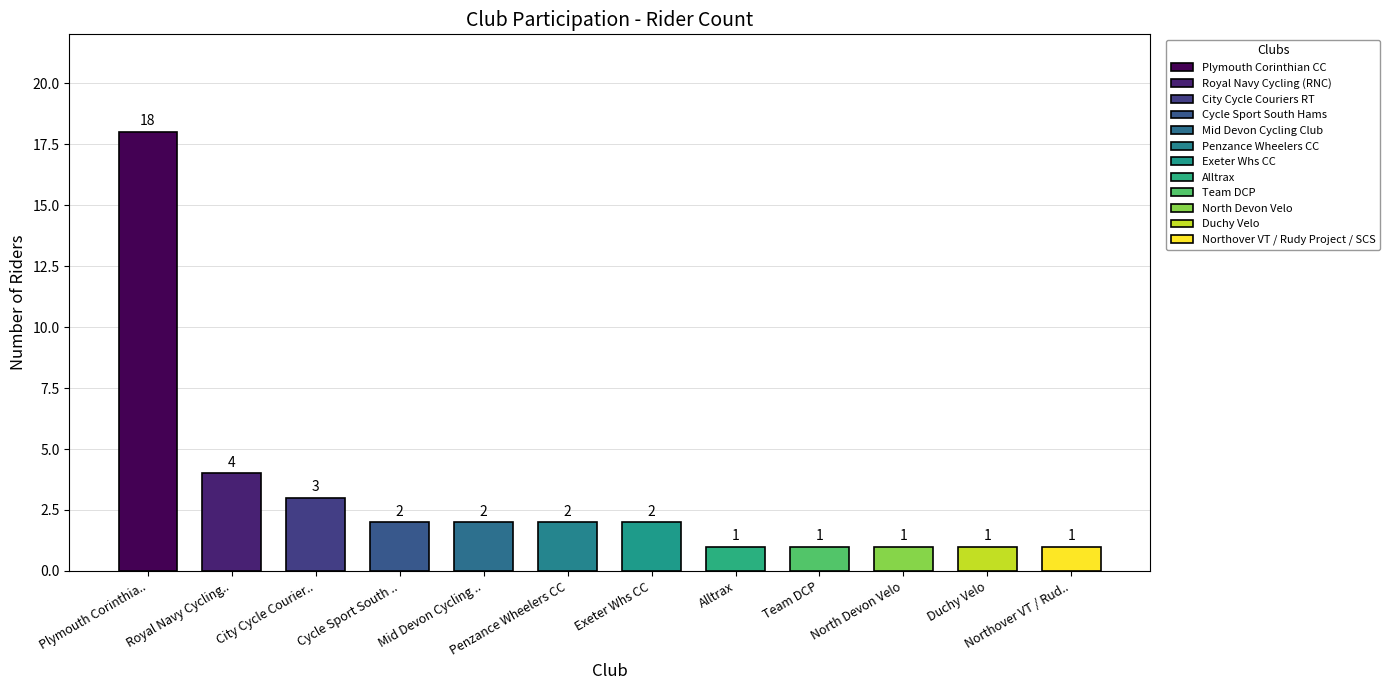

Which category has the highest value across all series?

Plymouth Corinthian CC